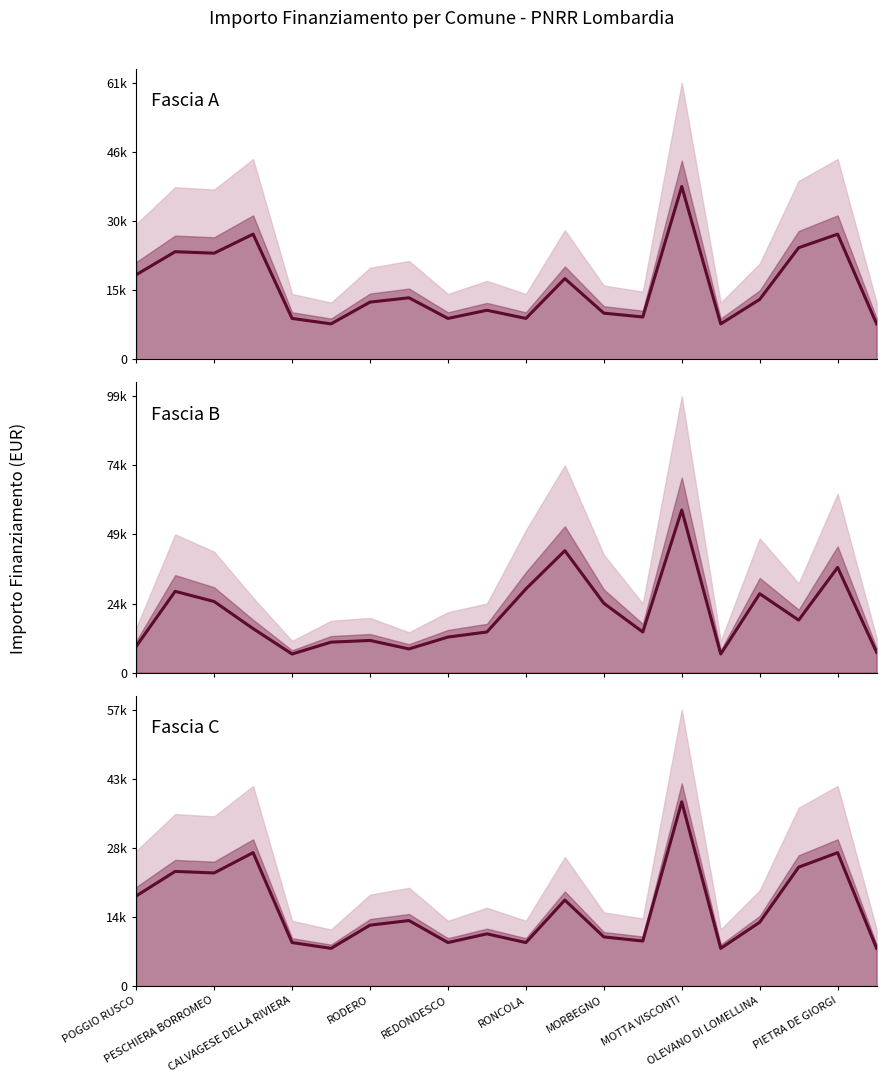

True or false: Fascia A mean and Fascia C mean cross at least once.

False